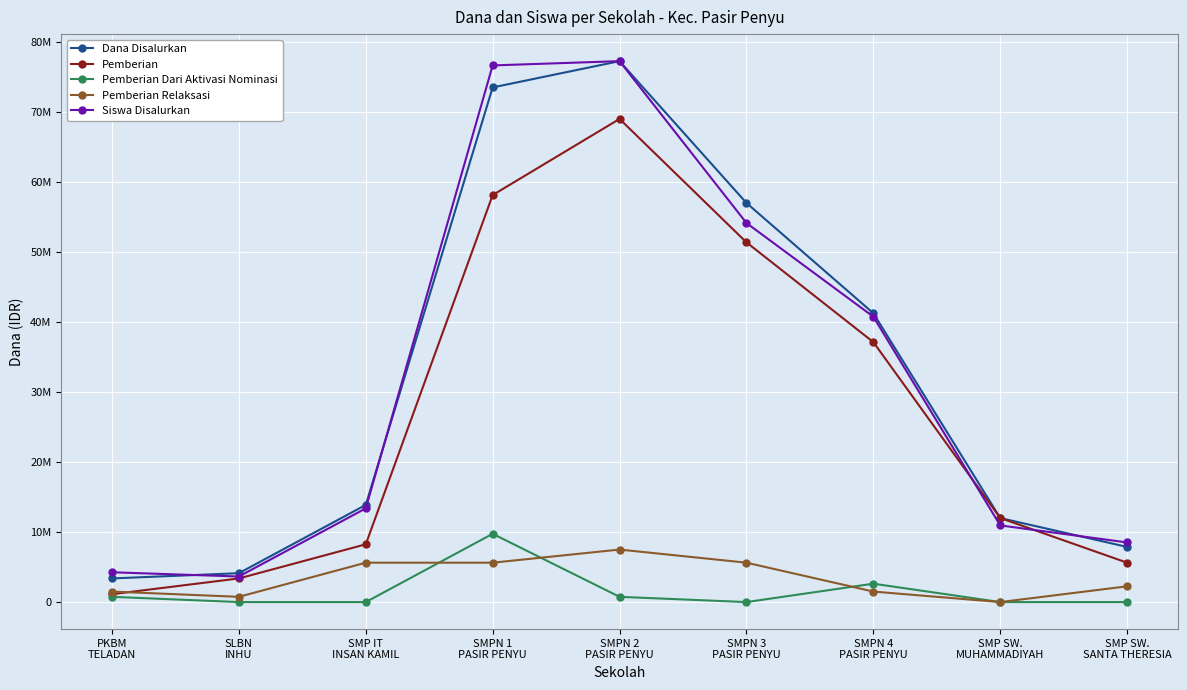

Reading left to right, extract all data points from this chart.

Dana Disalurkan: PKBM
TELADAN=3375000.0	SLBN
INHU=4125000.0	SMP IT
INSAN KAMIL=13875000.0	SMPN 1
PASIR PENYU=73500000.0	SMPN 2
PASIR PENYU=77250000.0	SMPN 3
PASIR PENYU=57000000.0	SMPN 4
PASIR PENYU=41250000.0	SMP SW.
MUHAMMADIYAH=12000000.0	SMP SW.
SANTA THERESIA=7875000.0
Pemberian: PKBM
TELADAN=1125000.0	SLBN
INHU=3375000.0	SMP IT
INSAN KAMIL=8250000.0	SMPN 1
PASIR PENYU=58125000.0	SMPN 2
PASIR PENYU=69000000.0	SMPN 3
PASIR PENYU=51375000.0	SMPN 4
PASIR PENYU=37125000.0	SMP SW.
MUHAMMADIYAH=12000000.0	SMP SW.
SANTA THERESIA=5625000.0
Pemberian Dari Aktivasi Nominasi: PKBM
TELADAN=750000.0	SLBN
INHU=0.0	SMP IT
INSAN KAMIL=0.0	SMPN 1
PASIR PENYU=9750000.0	SMPN 2
PASIR PENYU=750000.0	SMPN 3
PASIR PENYU=0.0	SMPN 4
PASIR PENYU=2625000.0	SMP SW.
MUHAMMADIYAH=0.0	SMP SW.
SANTA THERESIA=0.0
Pemberian Relaksasi: PKBM
TELADAN=1500000.0	SLBN
INHU=750000.0	SMP IT
INSAN KAMIL=5625000.0	SMPN 1
PASIR PENYU=5625000.0	SMPN 2
PASIR PENYU=7500000.0	SMPN 3
PASIR PENYU=5625000.0	SMPN 4
PASIR PENYU=1500000.0	SMP SW.
MUHAMMADIYAH=0.0	SMP SW.
SANTA THERESIA=2250000.0
Siswa Disalurkan: PKBM
TELADAN=4257874.0	SLBN
INHU=3649606.3	SMP IT
INSAN KAMIL=13381889.8	SMPN 1
PASIR PENYU=76641732.3	SMPN 2
PASIR PENYU=77250000.0	SMPN 3
PASIR PENYU=54135826.8	SMPN 4
PASIR PENYU=40753937.0	SMP SW.
MUHAMMADIYAH=10948818.9	SMP SW.
SANTA THERESIA=8515748.0